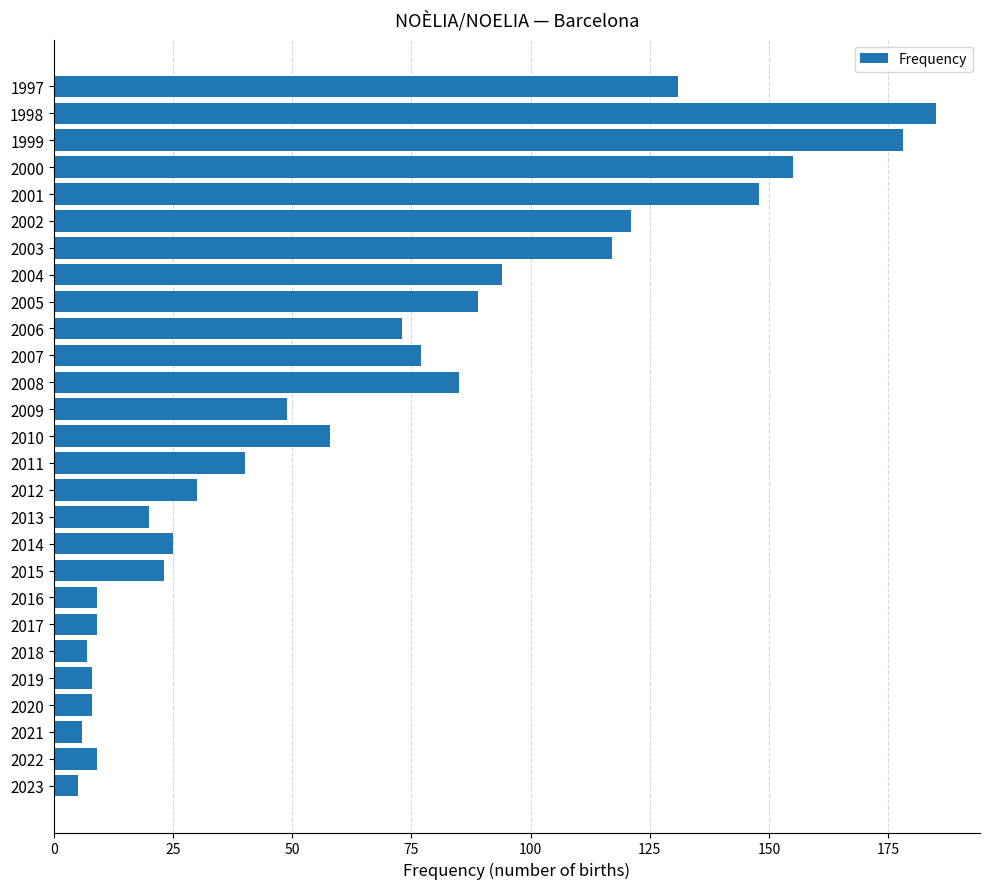

What is the value of the 11th bar from the top?

77